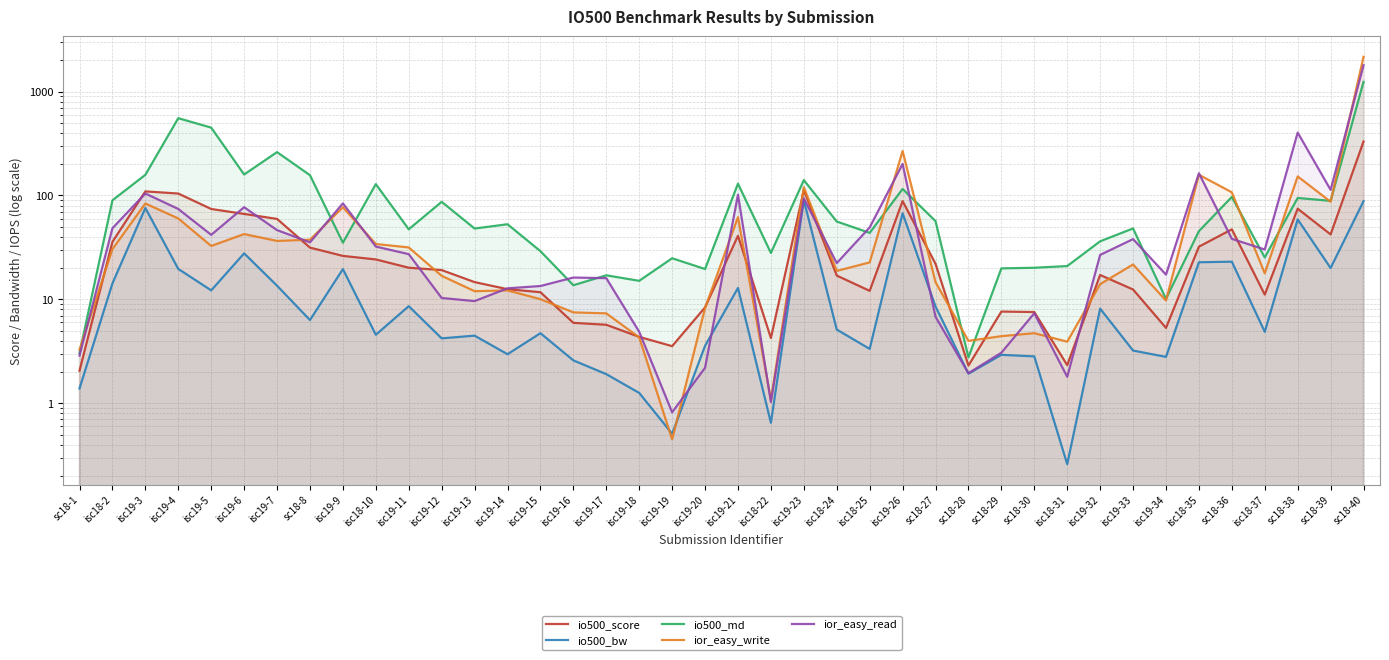

What are all the series names shown in the legend?

io500_score, io500_bw, io500_md, ior_easy_write, ior_easy_read